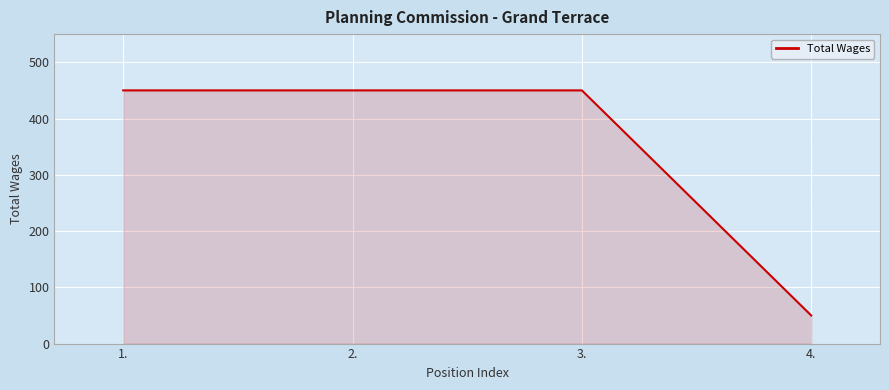

What is the average value?

350